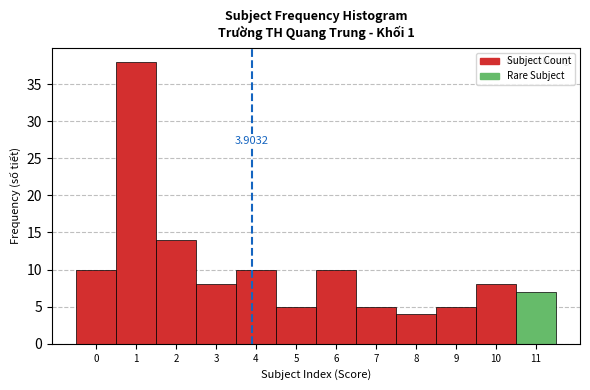

Over which range of the x-axis is the bar tallest?

0.5 to 1.5